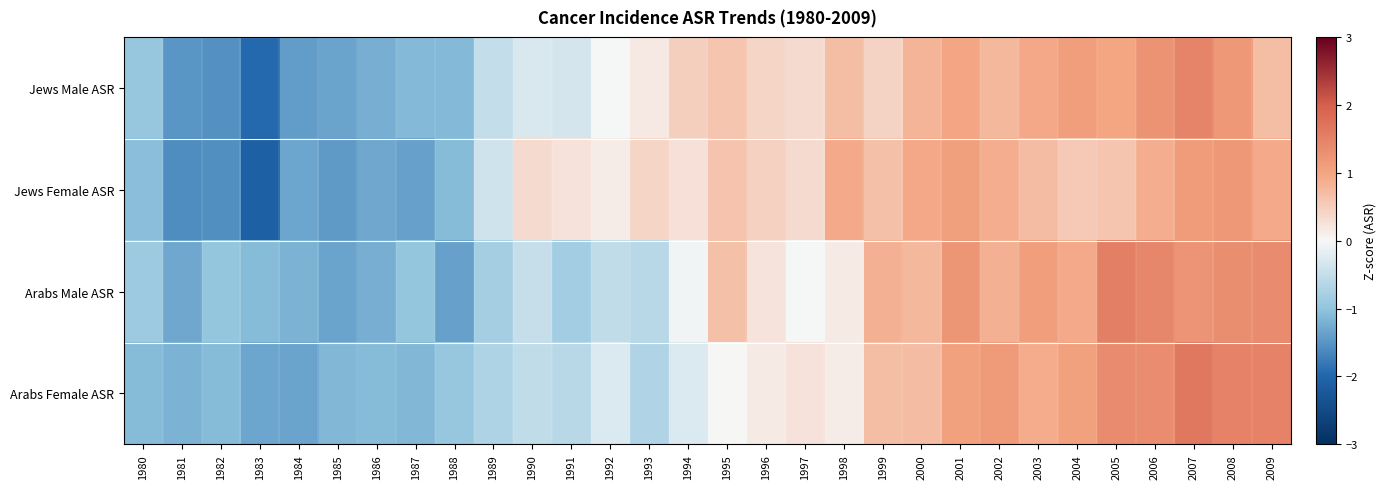

At which category is the sum across all series the highest?

2007